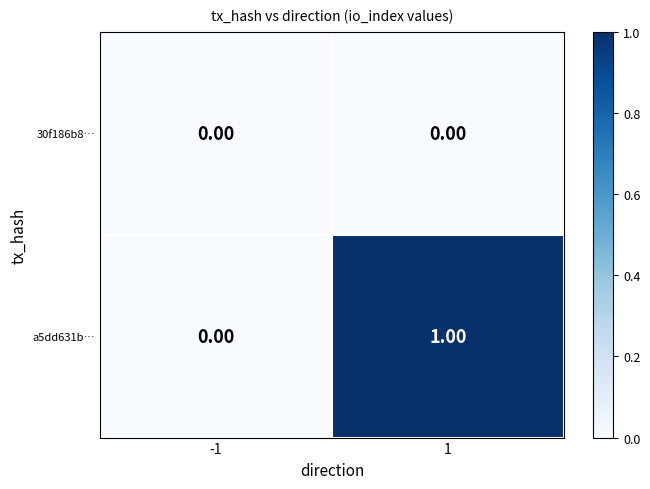

Which series has the largest total across all categories?

a5dd631b…